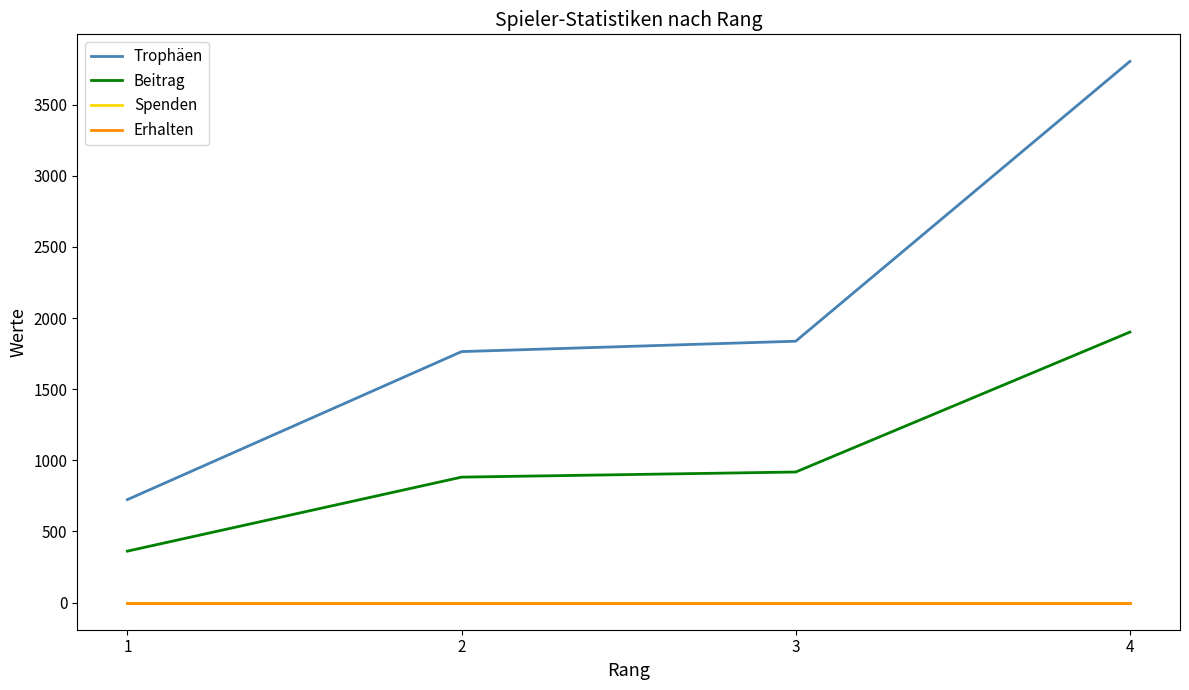

Does the chart display data point markers on the line(s)?

No